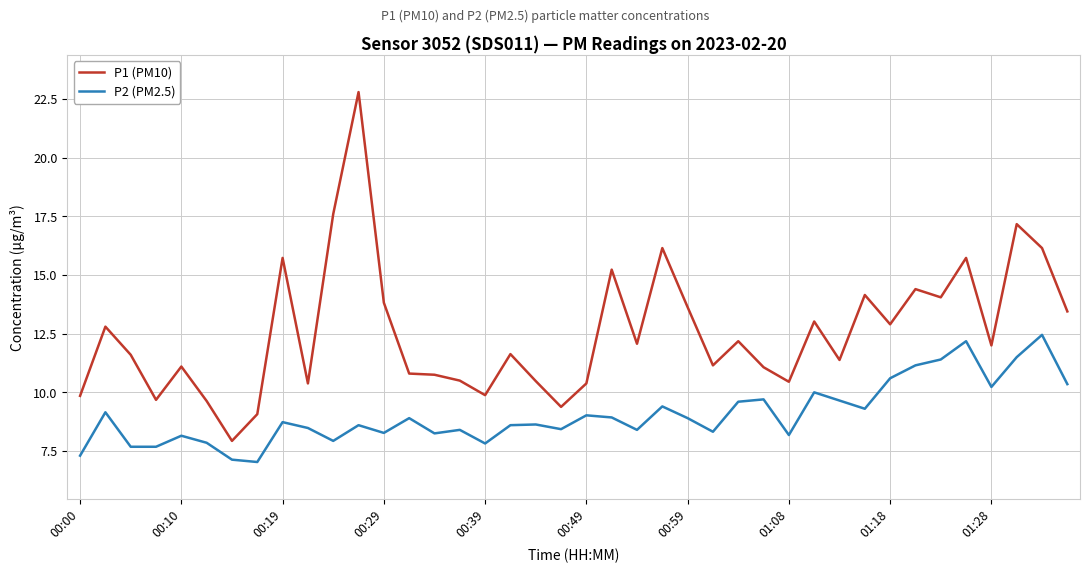

Which series has the largest range (max minus min)?

P1 (PM10)